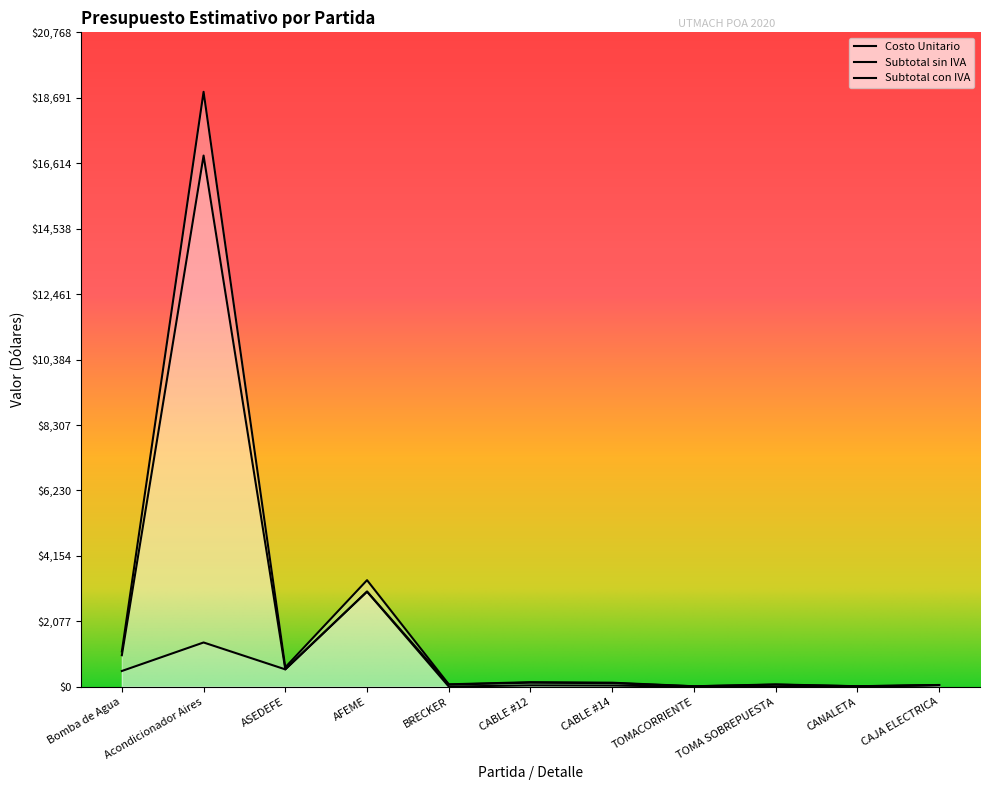

Which category has the highest value in the Subtotal sin IVA series?

Acondicionador Aires